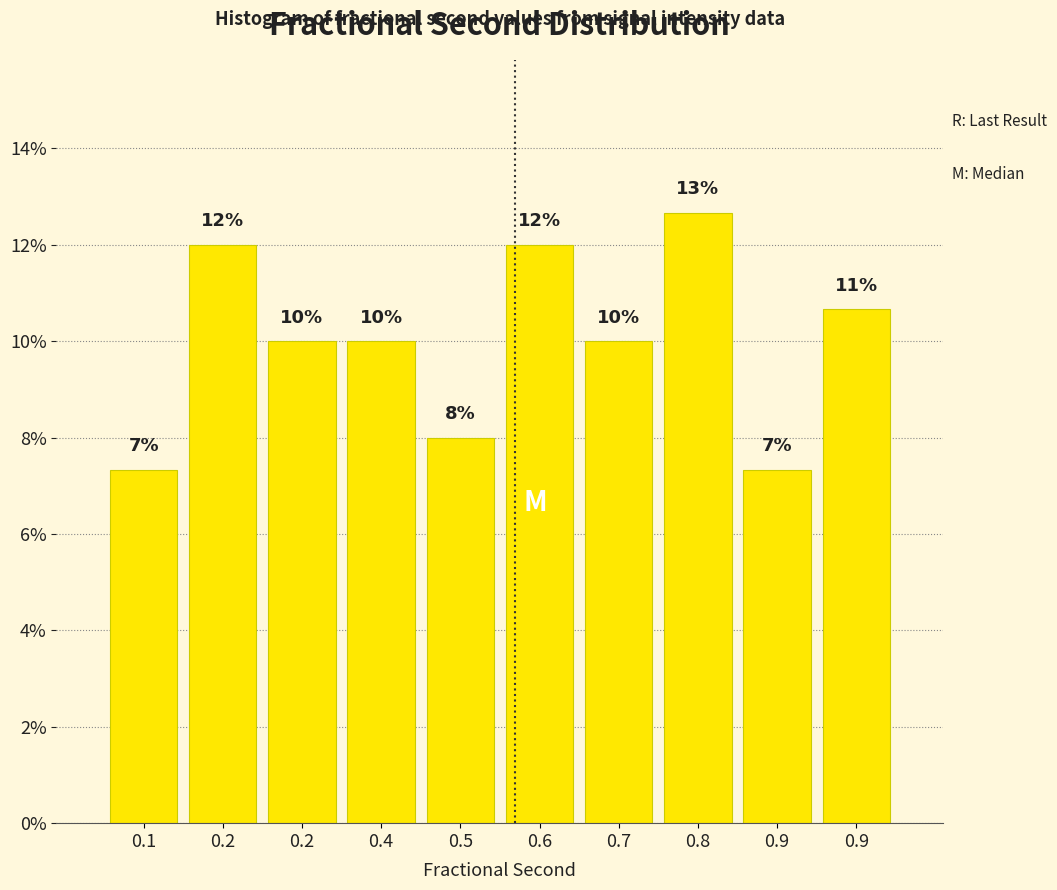

How many values are below 10?

3